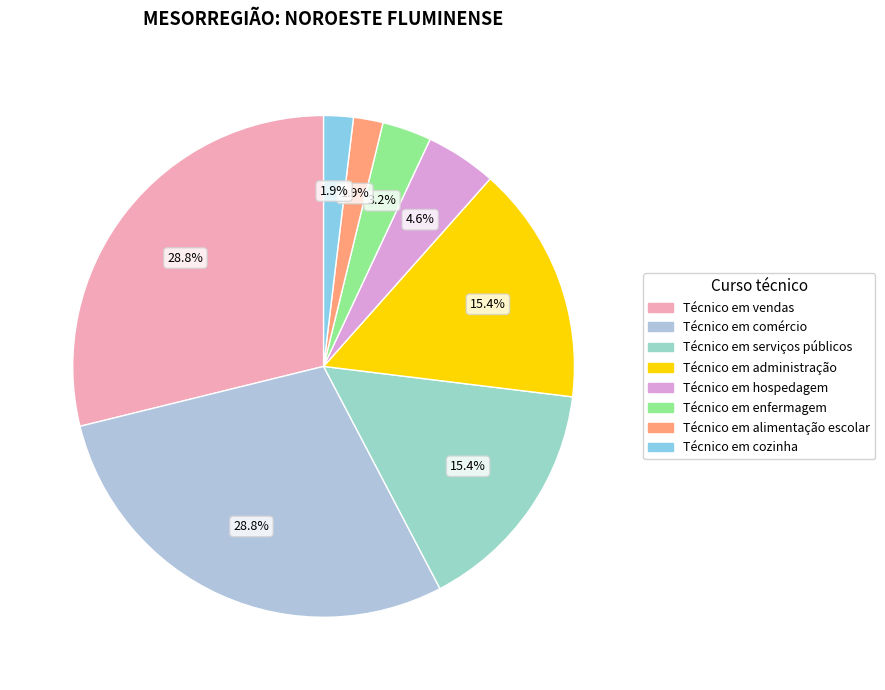

What percentage is NOT represented by Técnico em enfermagem?

96.8%